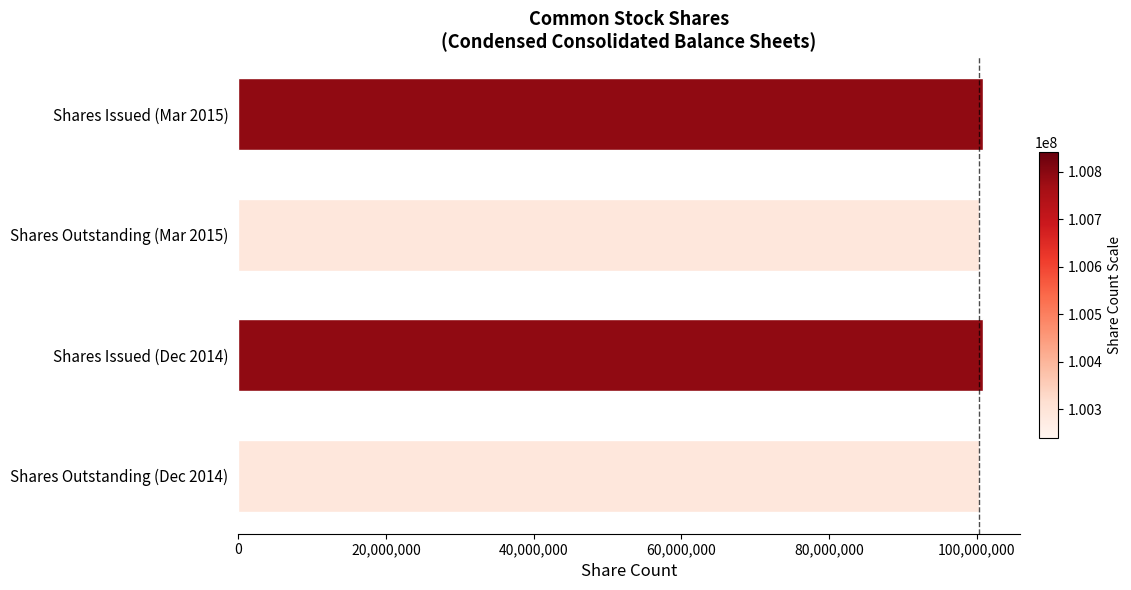

What is the minimum value shown in the chart?

100288942